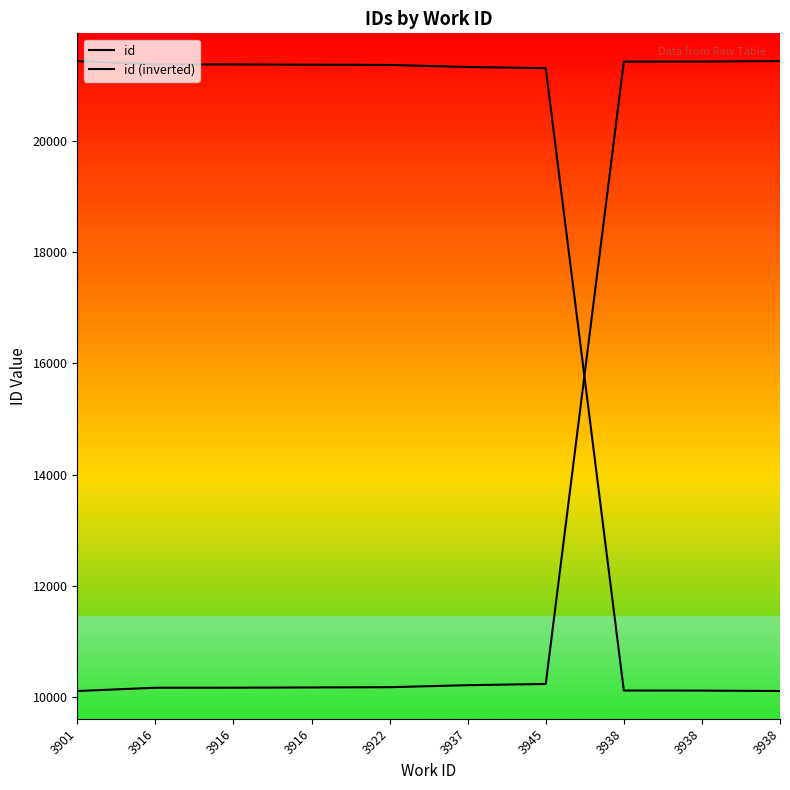

True or false: id has a value of 10167 at 3916.

True